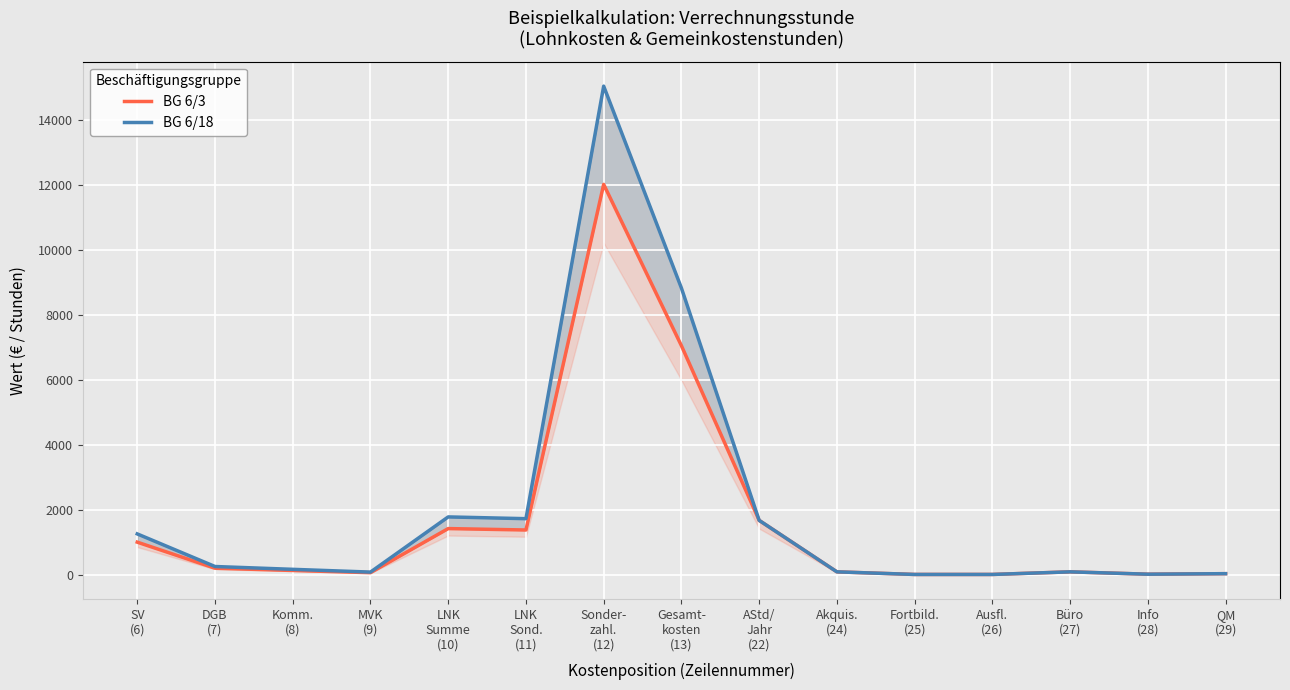

Reading right to left, what are all the values shown in this chart?

BG 6/3: QM
(29)=40.0	Info
(28)=24.0	Büro
(27)=96.0	Ausfl.
(26)=16.0	Fortbild.
(25)=16.0	Akquis.
(24)=96.0	AStd/
Jahr
(22)=1680.0	Gesamt-
kosten
(13)=7054.4	Sonder-
zahl.
(12)=12018.6	LNK
Sond.
(11)=1383.9	LNK
Summe
(10)=1427.4	MVK
(9)=70.8	Komm.
(8)=138.8	DGB
(7)=208.1	SV
(6)=1009.7
BG 6/18: QM
(29)=40.0	Info
(28)=24.0	Büro
(27)=96.0	Ausfl.
(26)=16.0	Fortbild.
(25)=16.0	Akquis.
(24)=96.0	AStd/
Jahr
(22)=1680.0	Gesamt-
kosten
(13)=8828.8	Sonder-
zahl.
(12)=15041.9	LNK
Sond.
(11)=1732.0	LNK
Summe
(10)=1786.5	MVK
(9)=88.6	Komm.
(8)=173.7	DGB
(7)=260.5	SV
(6)=1263.7